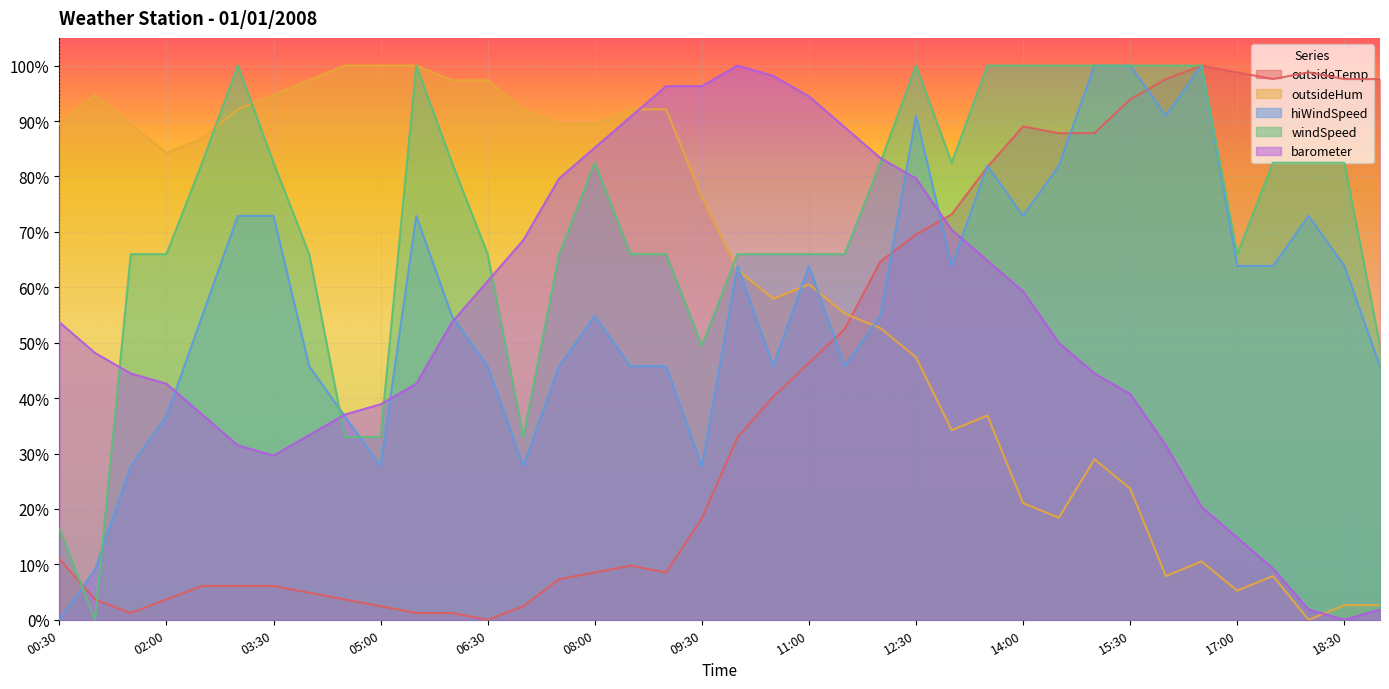

True or false: windSpeed and outsideHum intersect in this chart.

True